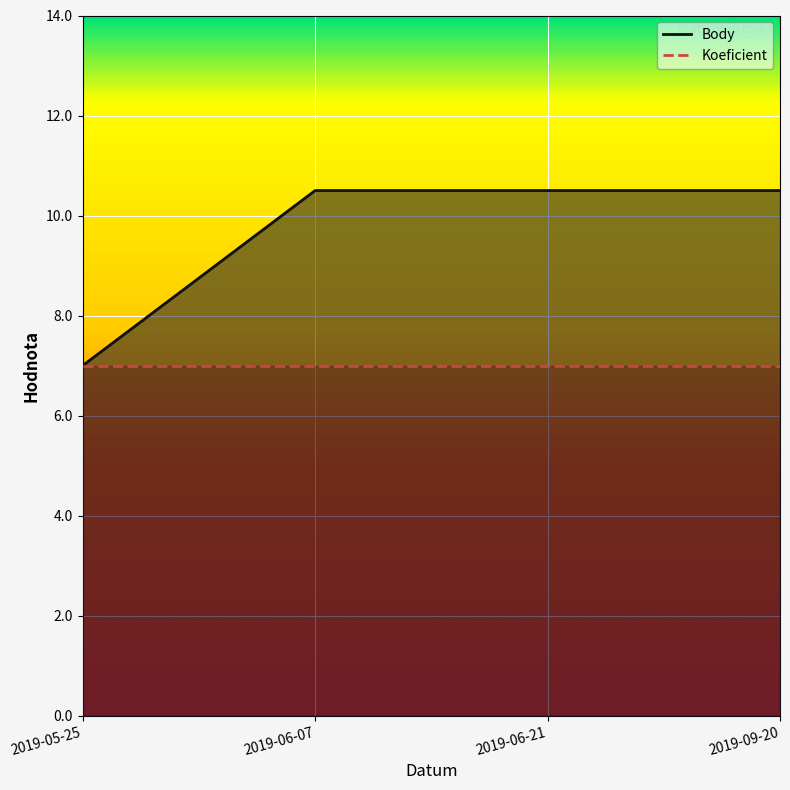

At which category is the sum across all series the highest?

2019-06-07